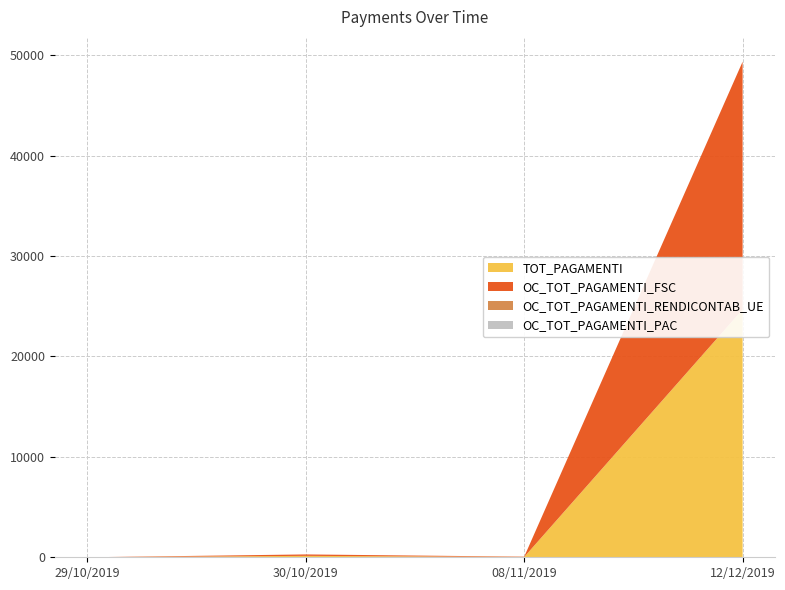

Reading right to left, extract all data points from this chart.

TOT_PAGAMENTI: 12/12/2019=24681.6	08/11/2019=31.2	30/10/2019=142.0	29/10/2019=0.0
OC_TOT_PAGAMENTI_FSC: 12/12/2019=24681.6	08/11/2019=31.2	30/10/2019=142.0	29/10/2019=0.0
OC_TOT_PAGAMENTI_RENDICONTAB_UE: 12/12/2019=0.0	08/11/2019=0.0	30/10/2019=0.0	29/10/2019=0.0
OC_TOT_PAGAMENTI_PAC: 12/12/2019=0.0	08/11/2019=0.0	30/10/2019=0.0	29/10/2019=0.0